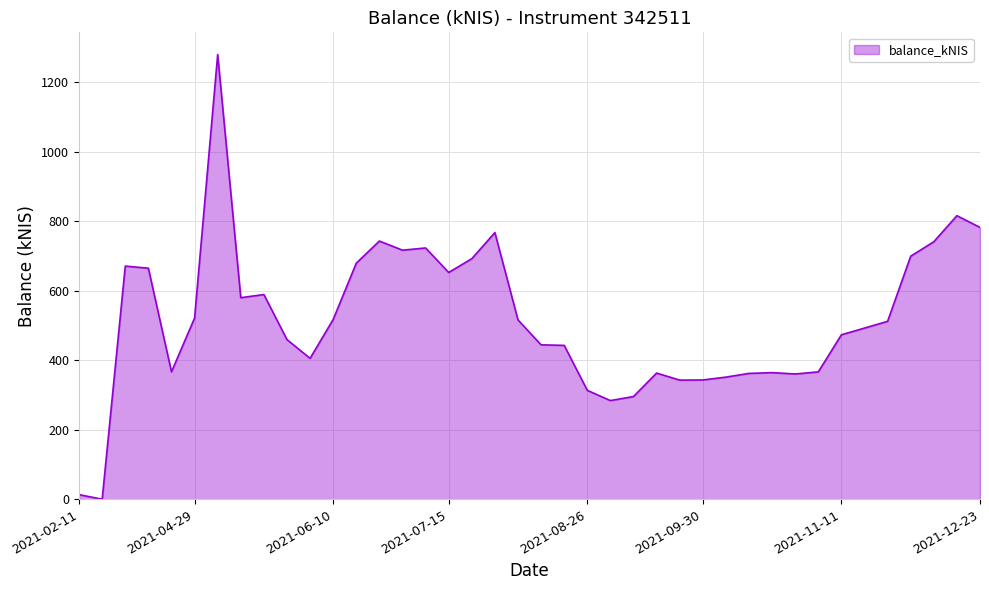

What is the maximum value shown in the chart?

1279.2